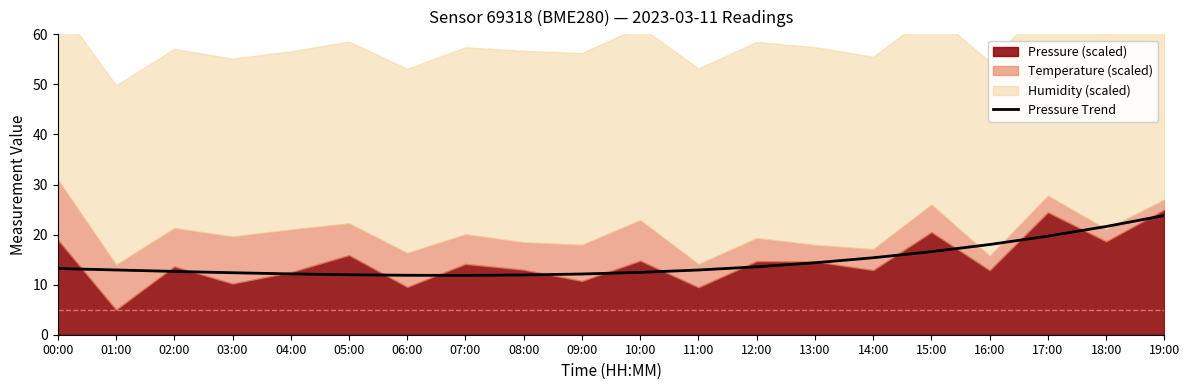

What is the minimum value for Pressure Trend?

11.9